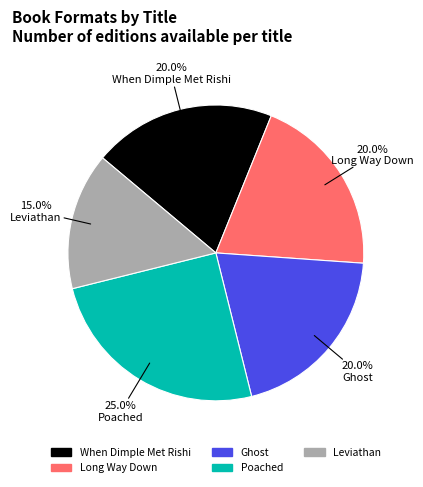

Is it true that Long Way Down is 20% of the pie?

True